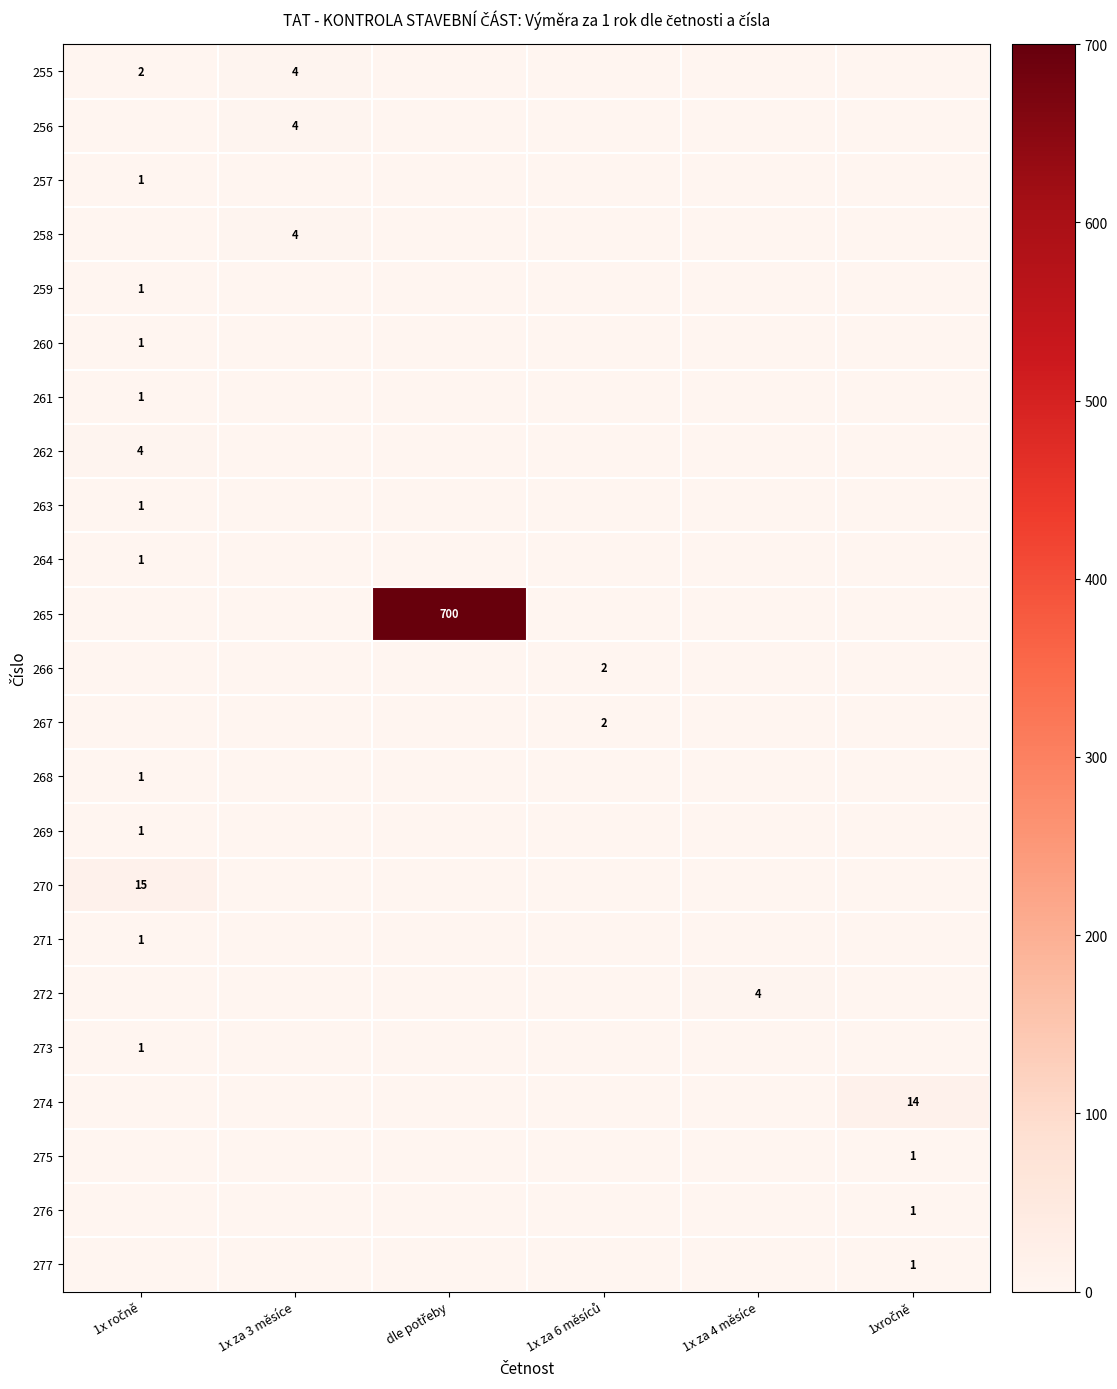

At how many categories does at least one series exceed 633?

1